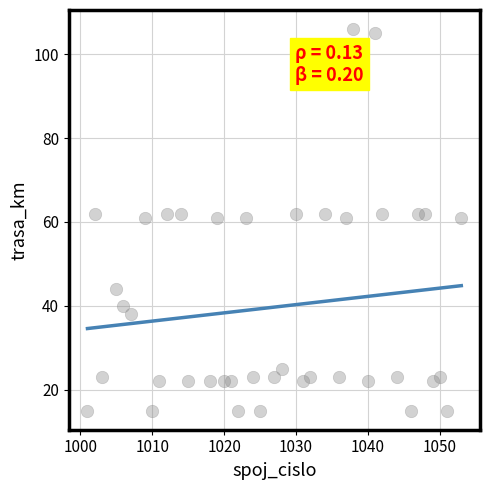

What is the range of Y values (max minus min)?

91